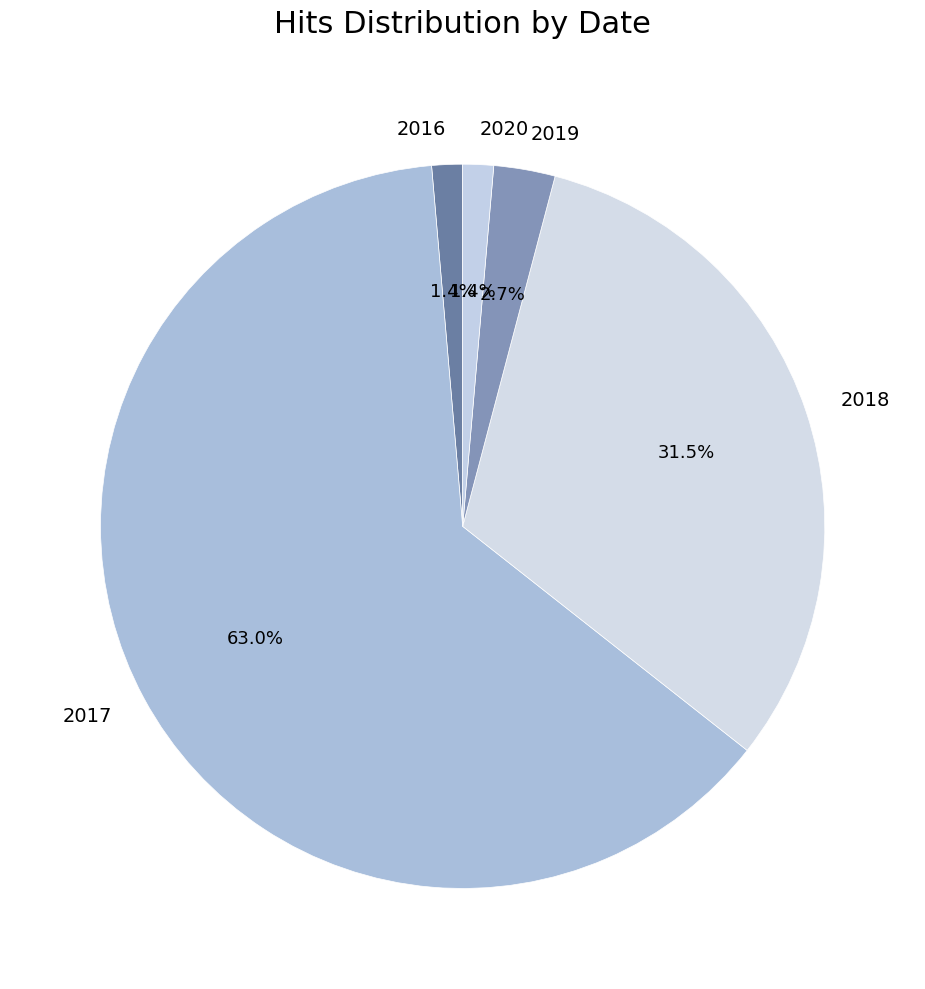

Which slice represents more than half of the pie?

2017